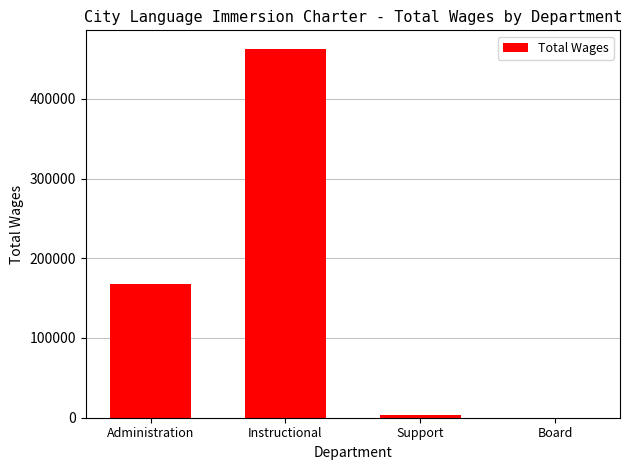

Where is the data nearest to the value 231368?

Administration